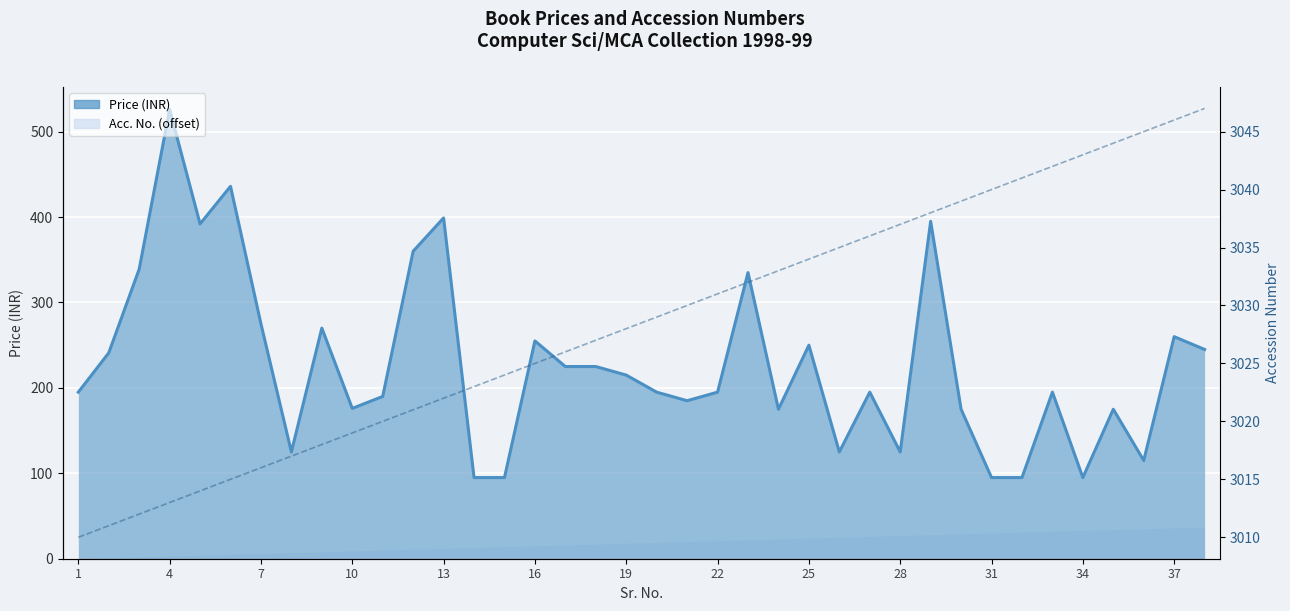

At how many categories does at least one series exceed 485?

38